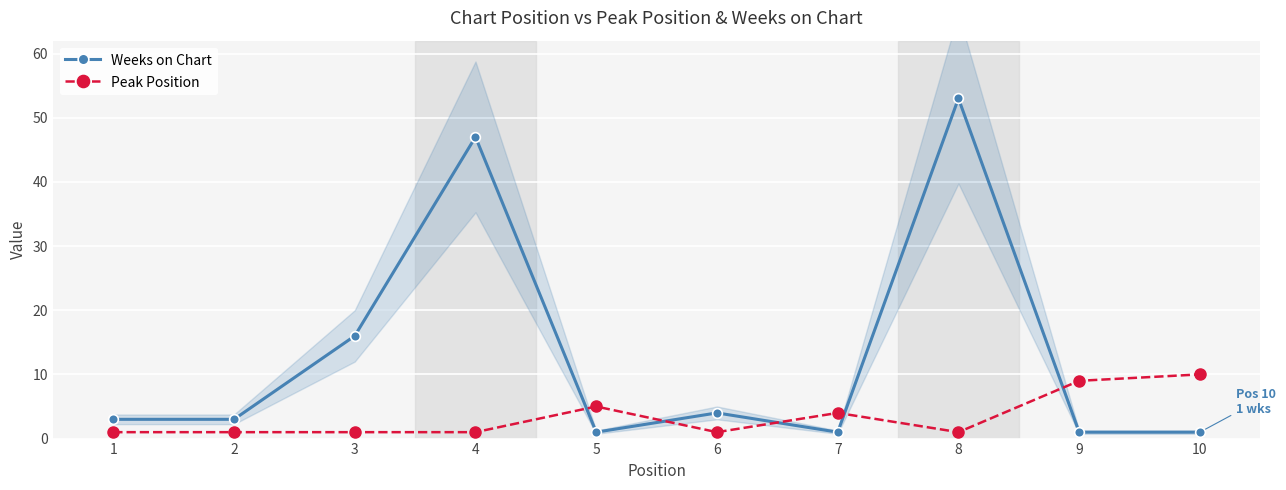

In Peak Position, how many points are higher than both neighbors (excluding endpoints)?

2